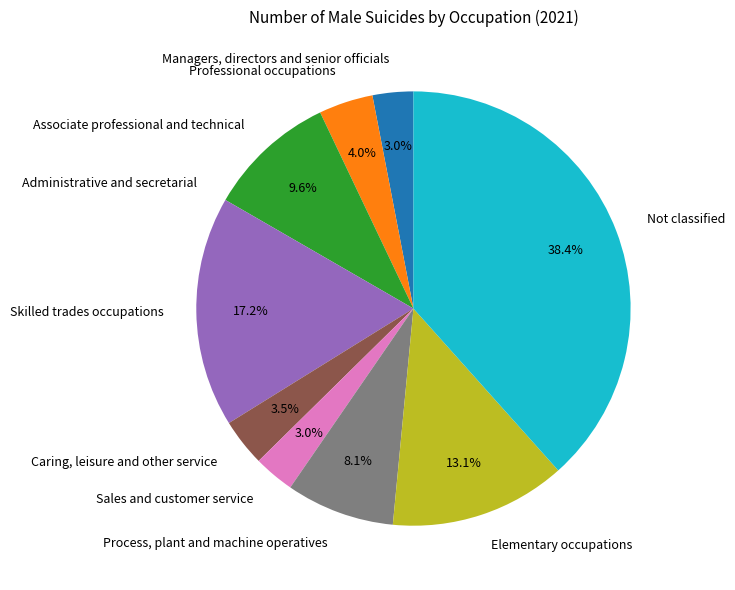

To the nearest percent, what is the difference between the Elementary occupations and Associate professional and technical slice percentages?

4%